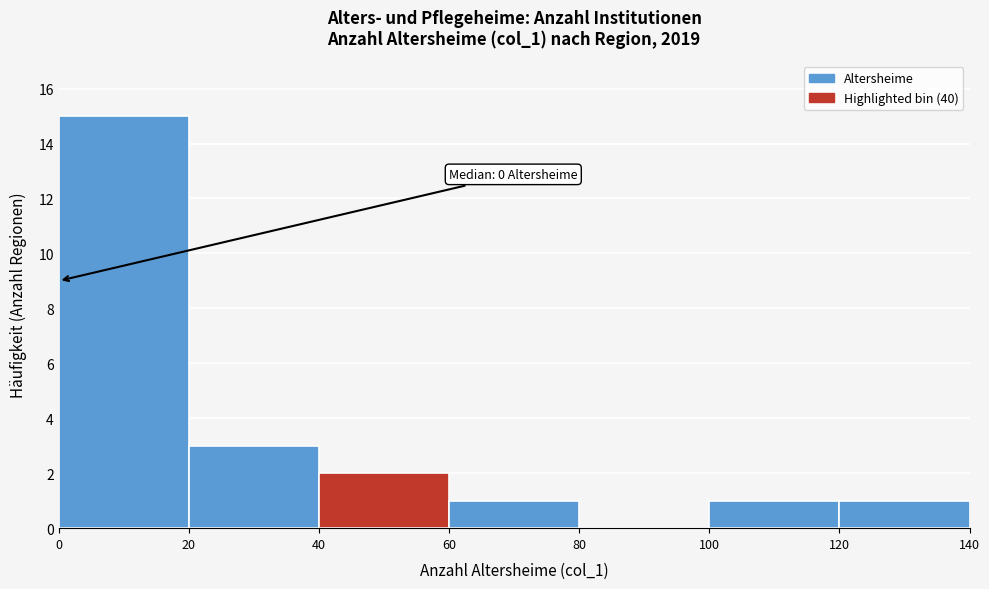

Which range on the x-axis has the tallest bar?

0 to 20